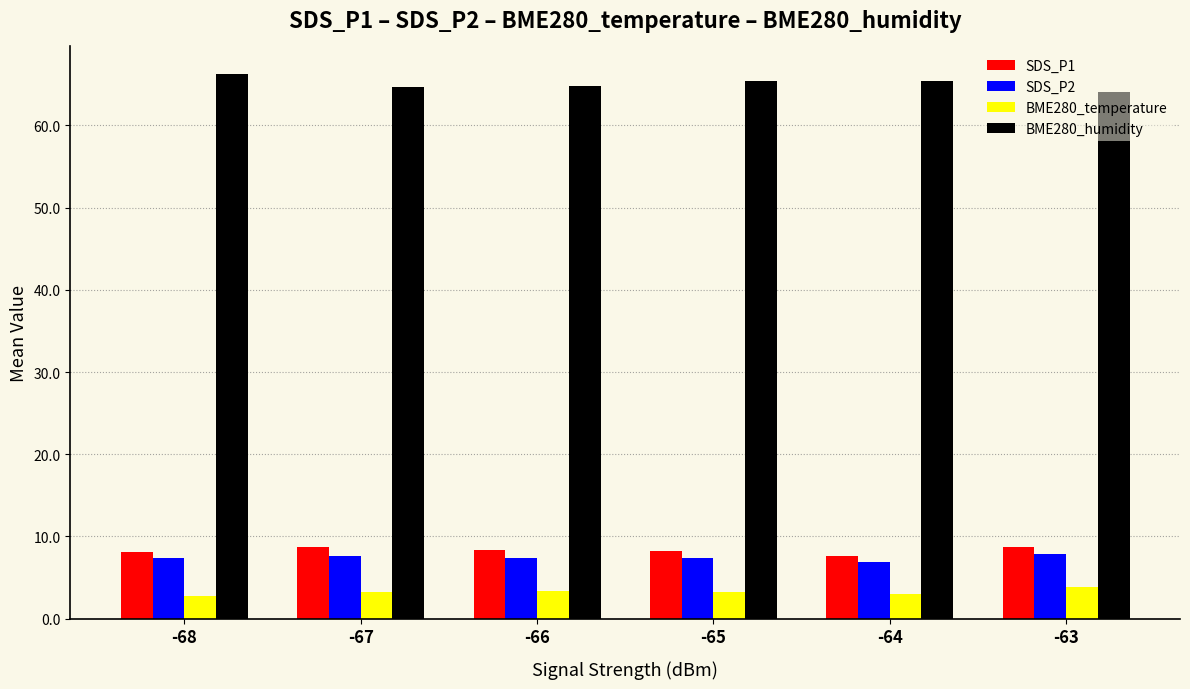

How many categories are shown in the chart?

6